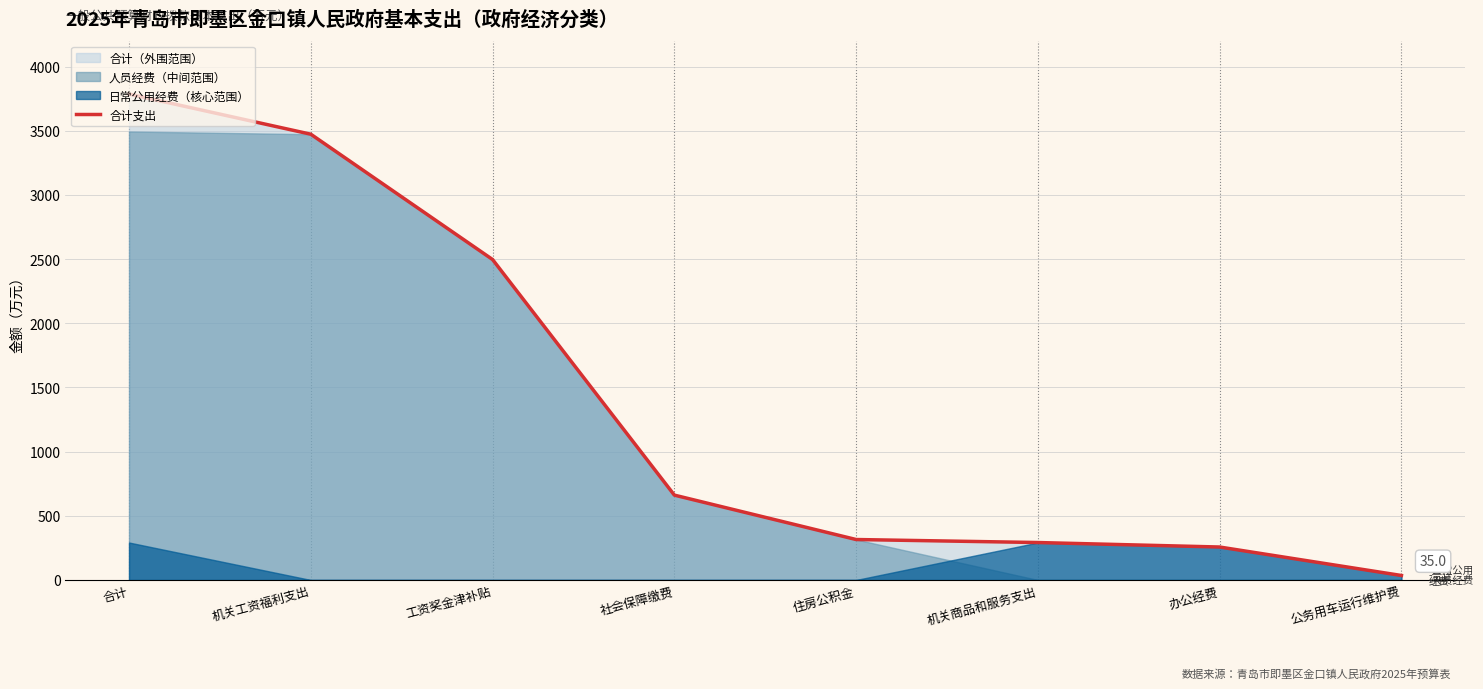

Count the number of categories in the chart.

8